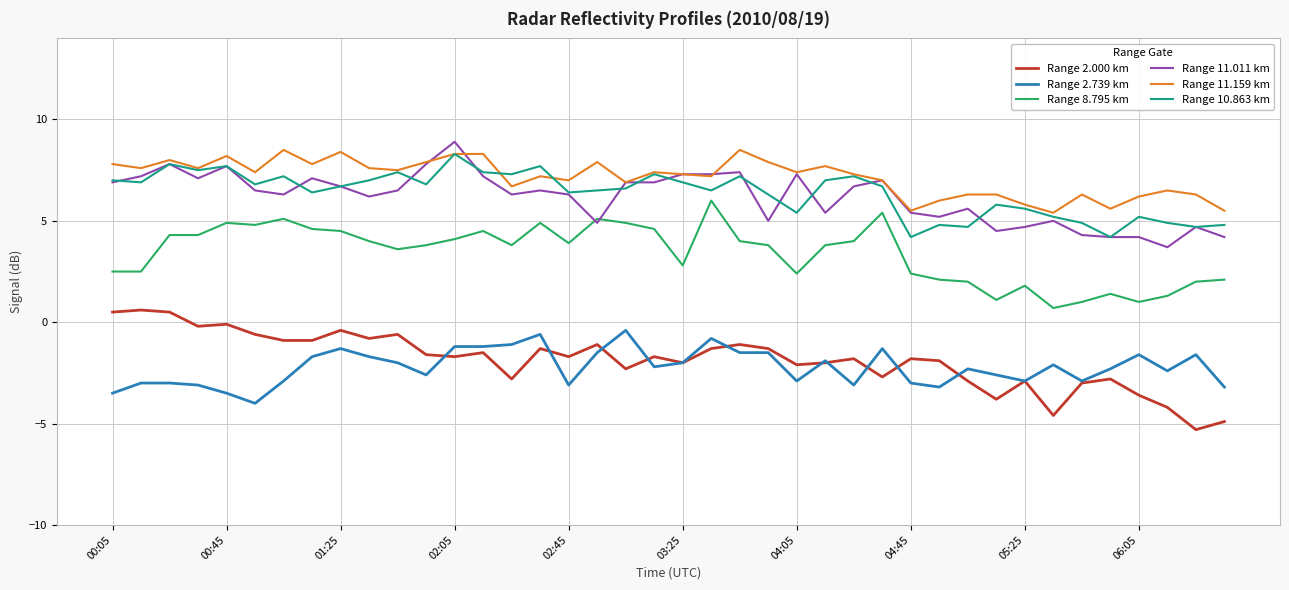

Reading left to right, list all the values displayed in this chart.

Range 2.000 km: 0.5	0.6	0.5	-0.2	-0.1	-0.6	-0.9	-0.9	-0.4	-0.8	-0.6	-1.6	-1.7	-1.5	-2.8	-1.3	-1.7	-1.1	-2.3	-1.7	-2.0	-1.3	-1.1	-1.3	-2.1	-2.0	-1.8	-2.7	-1.8	-1.9	-2.9	-3.8	-2.9	-4.6	-3.0	-2.8	-3.6	-4.2	-5.3	-4.9
Range 2.739 km: -3.5	-3.0	-3.0	-3.1	-3.5	-4.0	-2.9	-1.7	-1.3	-1.7	-2.0	-2.6	-1.2	-1.2	-1.1	-0.6	-3.1	-1.5	-0.4	-2.2	-2.0	-0.8	-1.5	-1.5	-2.9	-1.9	-3.1	-1.3	-3.0	-3.2	-2.3	-2.6	-2.9	-2.1	-2.9	-2.3	-1.6	-2.4	-1.6	-3.2
Range 8.795 km: 2.5	2.5	4.3	4.3	4.9	4.8	5.1	4.6	4.5	4.0	3.6	3.8	4.1	4.5	3.8	4.9	3.9	5.1	4.9	4.6	2.8	6.0	4.0	3.8	2.4	3.8	4.0	5.4	2.4	2.1	2.0	1.1	1.8	0.7	1.0	1.4	1.0	1.3	2.0	2.1
Range 11.011 km: 6.9	7.2	7.8	7.1	7.7	6.5	6.3	7.1	6.7	6.2	6.5	7.8	8.9	7.2	6.3	6.5	6.3	4.9	6.9	6.9	7.3	7.3	7.4	5.0	7.3	5.4	6.7	7.0	5.4	5.2	5.6	4.5	4.7	5.0	4.3	4.2	4.2	3.7	4.7	4.2
Range 11.159 km: 7.8	7.6	8.0	7.6	8.2	7.4	8.5	7.8	8.4	7.6	7.5	7.9	8.3	8.3	6.7	7.2	7.0	7.9	6.9	7.4	7.3	7.2	8.5	7.9	7.4	7.7	7.3	7.0	5.5	6.0	6.3	6.3	5.8	5.4	6.3	5.6	6.2	6.5	6.3	5.5
Range 10.863 km: 7.0	6.9	7.8	7.5	7.7	6.8	7.2	6.4	6.7	7.0	7.4	6.8	8.3	7.4	7.3	7.7	6.4	6.5	6.6	7.3	6.9	6.5	7.2	6.3	5.4	7.0	7.2	6.7	4.2	4.8	4.7	5.8	5.6	5.2	4.9	4.2	5.2	4.9	4.7	4.8